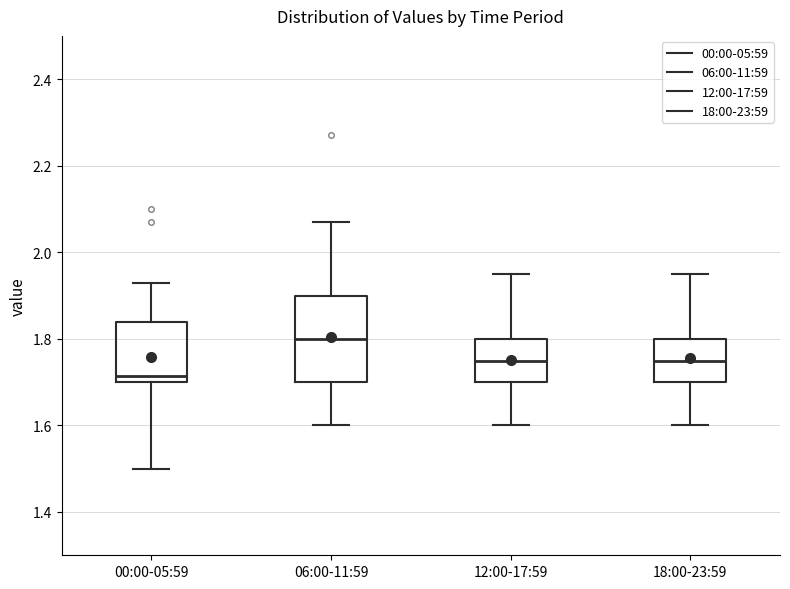

Reading left to right, read every box against the y-axis: the position of its median line, the range the box covers, and the ends of its whiskers. The values are not printed on the chart, so give them approximately, as read against the axis.

00:00-05:59: median 1.72, box 1.70 to 1.84, whiskers 1.50 to 1.94
06:00-11:59: median 1.80, box 1.70 to 1.90, whiskers 1.60 to 2.08
12:00-17:59: median 1.76, box 1.70 to 1.80, whiskers 1.60 to 1.96
18:00-23:59: median 1.76, box 1.70 to 1.80, whiskers 1.60 to 1.96